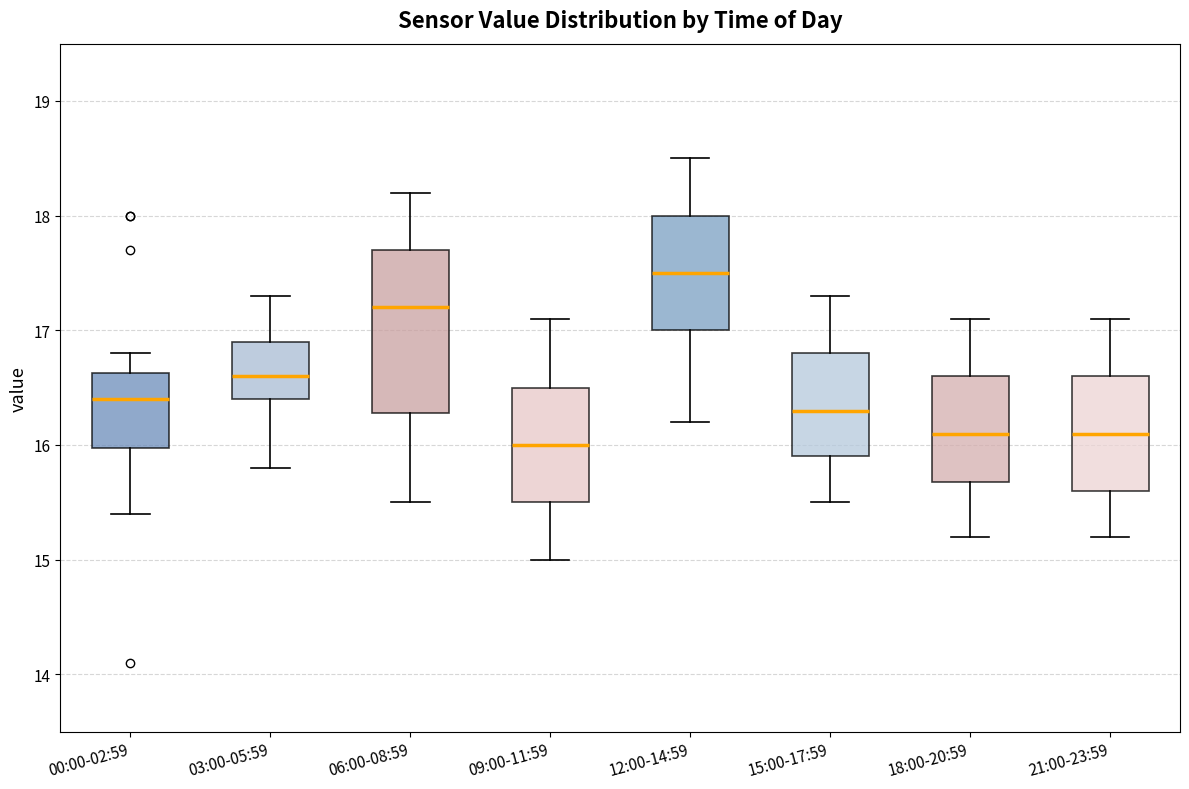

Reading left to right, read every box against the y-axis: the position of its median line, the range the box covers, and the ends of its whiskers. The values are not printed on the chart, so give them approximately, as read against the axis.

00:00-02:59: median 16.4, box 16.0 to 16.6, whiskers 15.4 to 16.8
03:00-05:59: median 16.6, box 16.4 to 16.9, whiskers 15.8 to 17.3
06:00-08:59: median 17.2, box 16.3 to 17.7, whiskers 15.5 to 18.2
09:00-11:59: median 16.0, box 15.5 to 16.5, whiskers 15.0 to 17.1
12:00-14:59: median 17.5, box 17.0 to 18.0, whiskers 16.2 to 18.5
15:00-17:59: median 16.3, box 15.9 to 16.8, whiskers 15.5 to 17.3
18:00-20:59: median 16.1, box 15.7 to 16.6, whiskers 15.2 to 17.1
21:00-23:59: median 16.1, box 15.6 to 16.6, whiskers 15.2 to 17.1